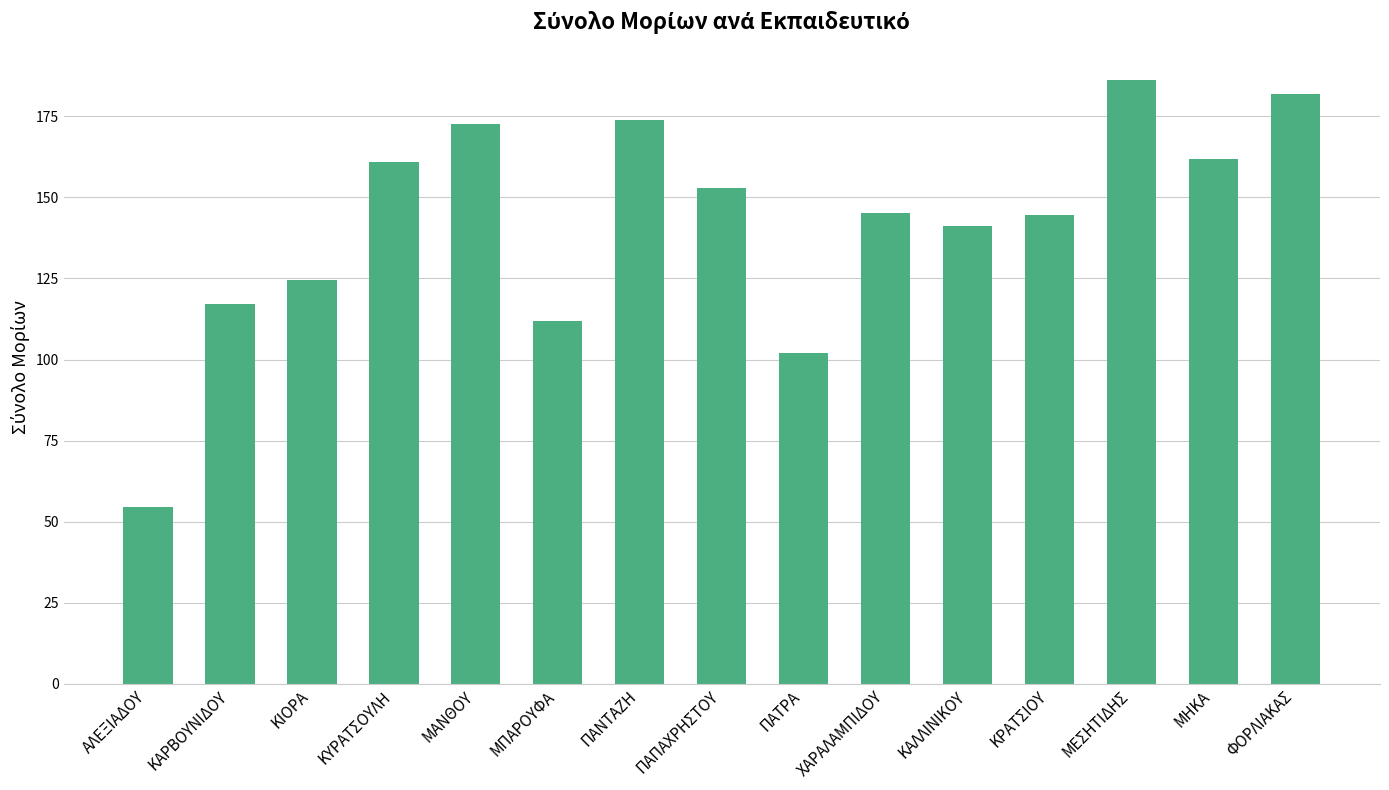

What is the approximate value at ΠΑΤΡΑ?

102.0